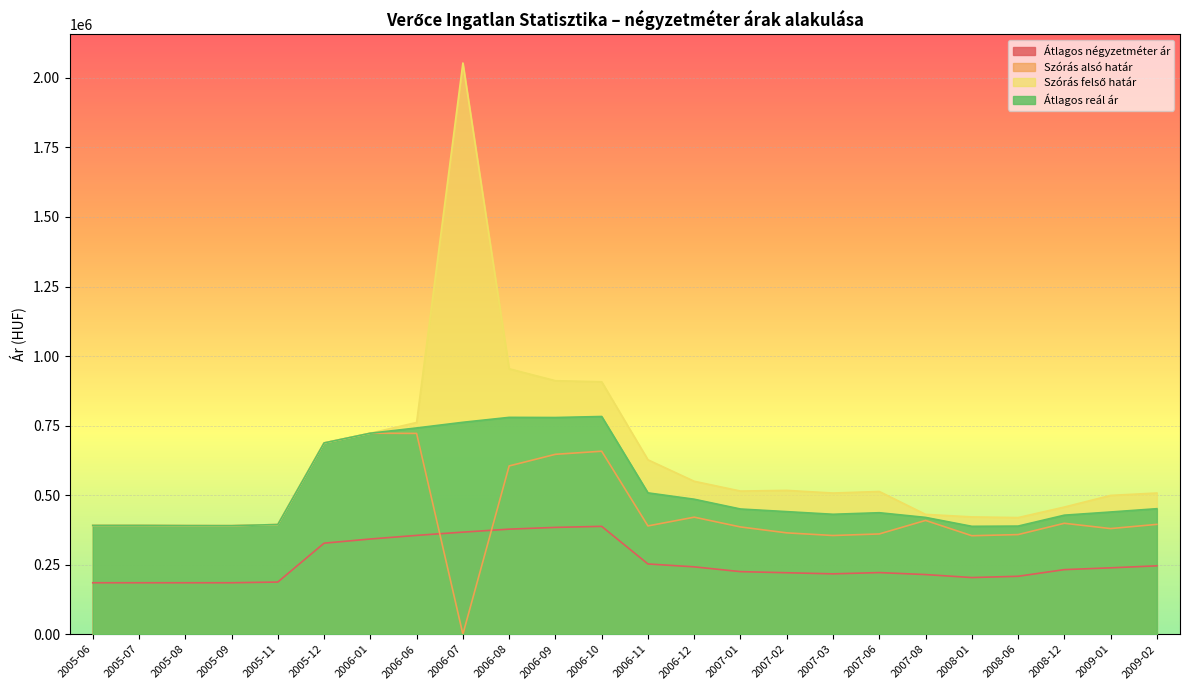

Does the chart display data point markers on the line(s)?

No